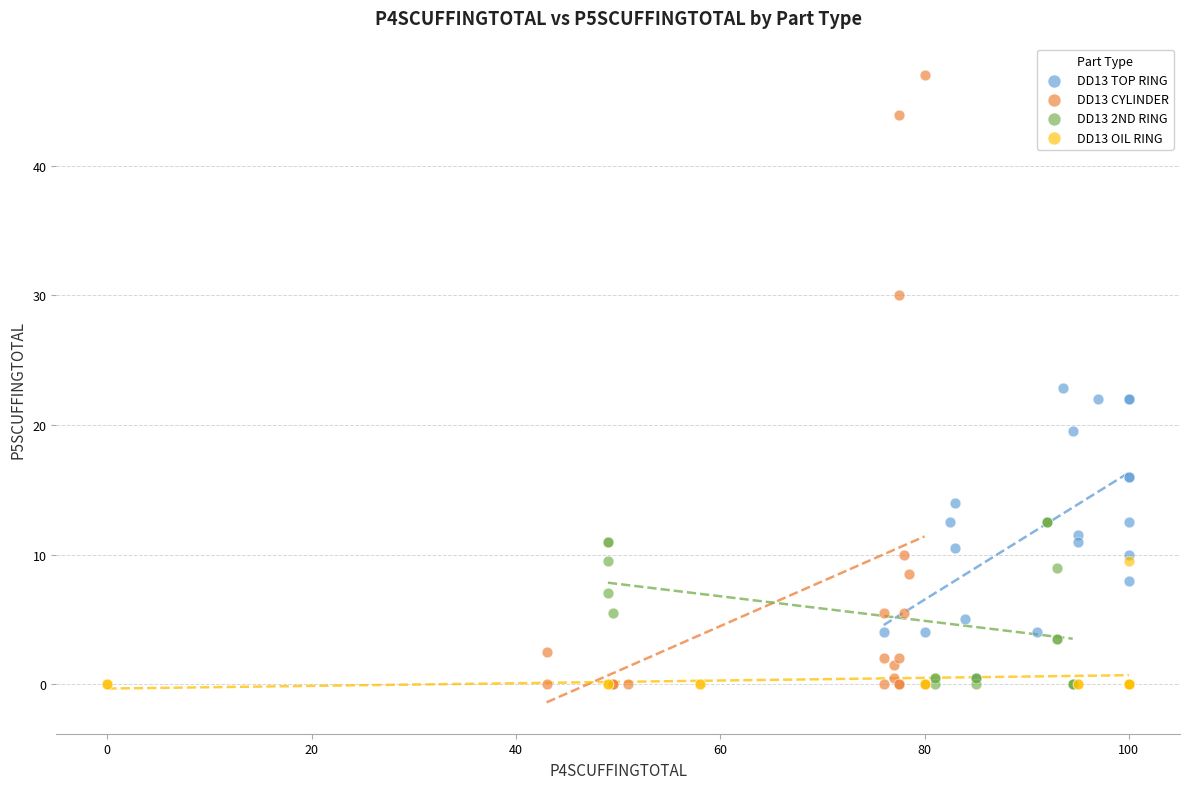

Which series has the widest spread of Y values?

DD13 CYLINDER